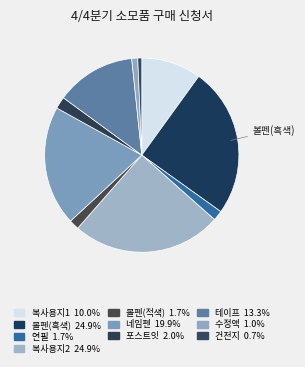

Which has a higher value, 볼펜(흑색) or 테이프?

볼펜(흑색)